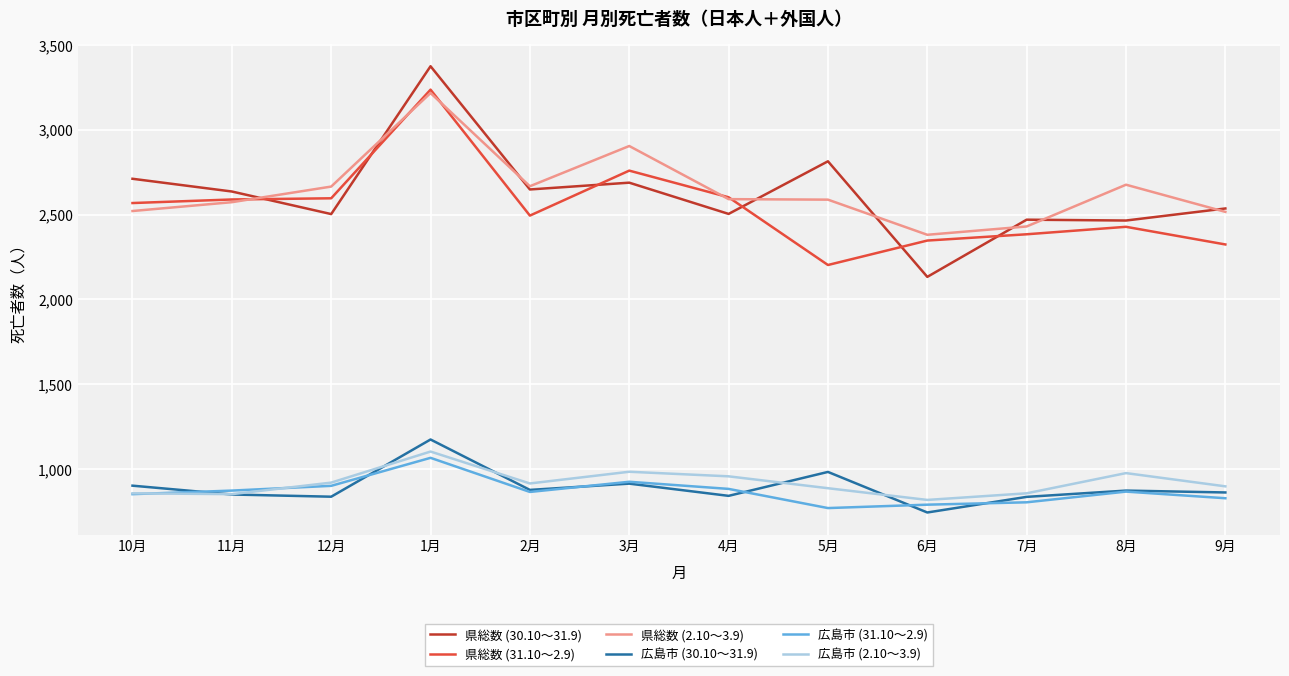

Which series ends up on top after the final intersection of 県総数 (30.10～31.9) and 県総数 (31.10～2.9)?

県総数 (30.10～31.9)